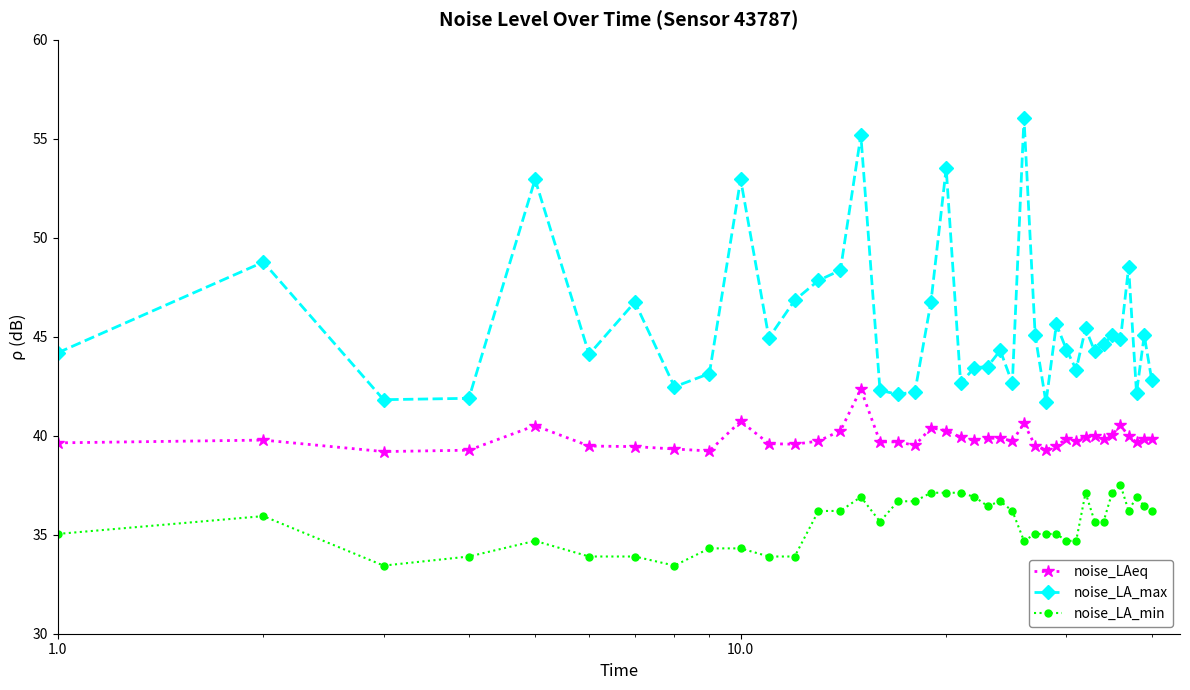

True or false: noise_LA_min and noise_LAeq cross at least once.

False